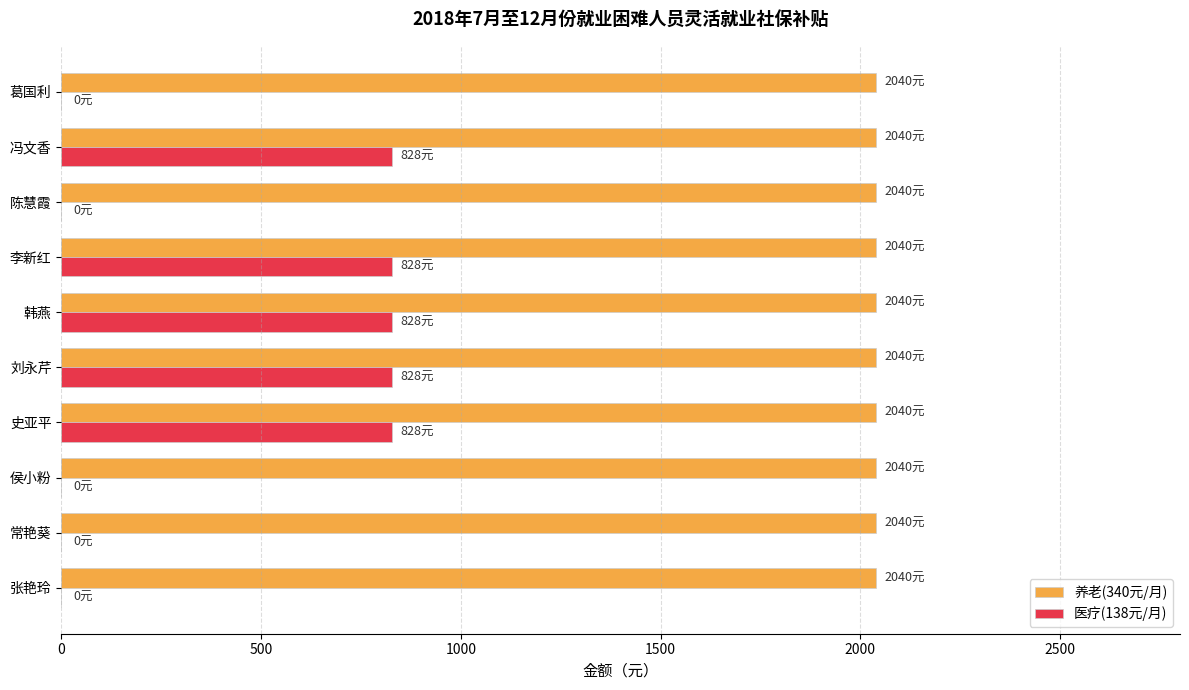

Is the value of 养老(340元/月) at 张艳玲 greater than the value of 医疗(138元/月) at 常艳葵?

Yes